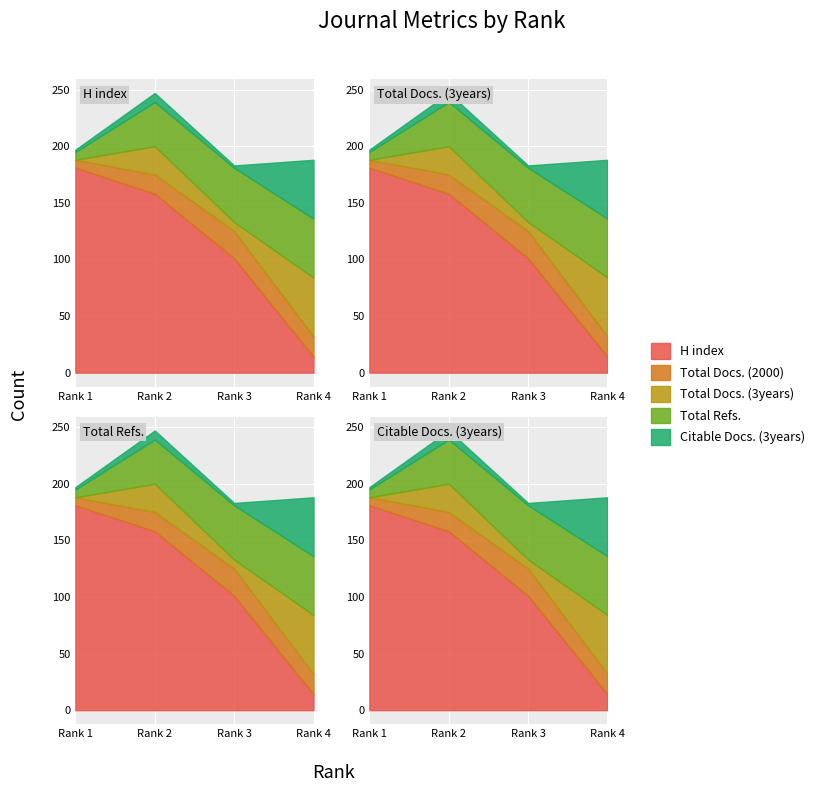

What is the highest value of the Total Docs. (2000) series?

24